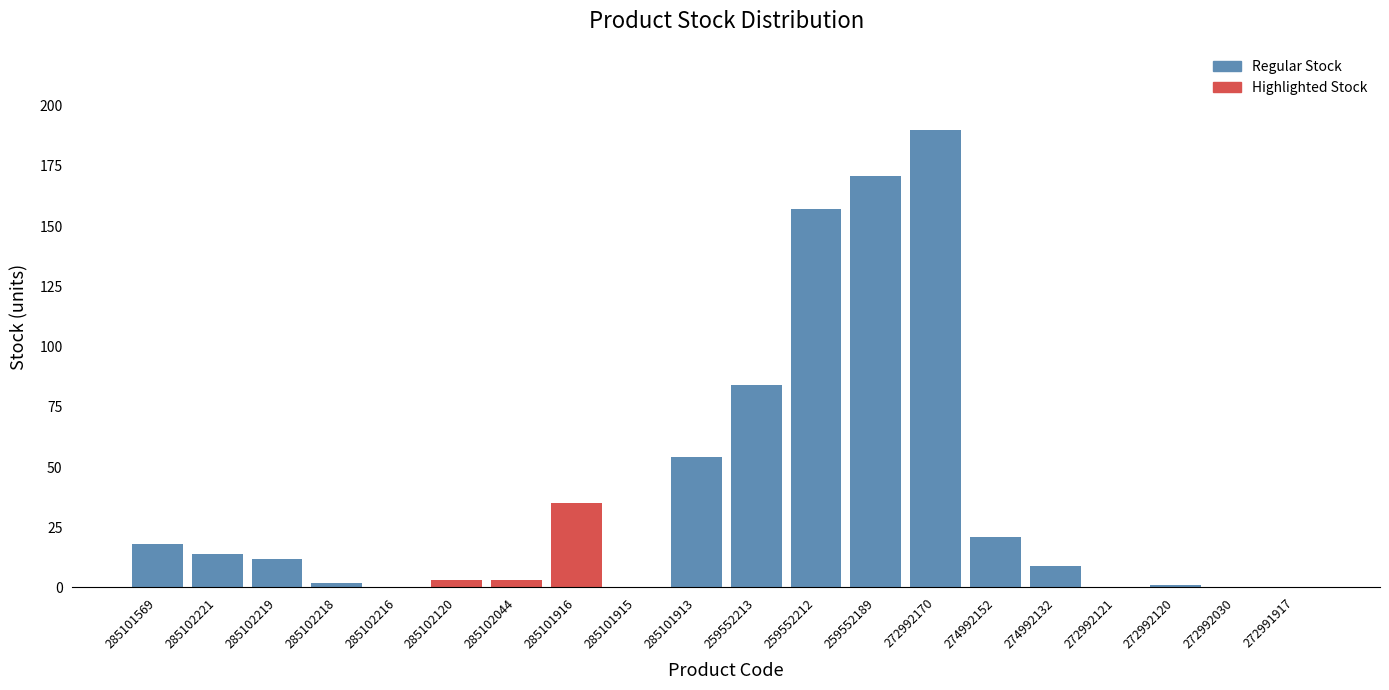

Reading right to left, list all the values displayed in this chart.

272991917=0	272992030=0	272992120=1	272992121=0	274992132=9	274992152=21	272992170=190	259552189=171	259552212=157	259552213=84	285101913=54	285101915=0	285101916=35	285102044=3	285102120=3	285102216=0	285102218=2	285102219=12	285102221=14	285101569=18